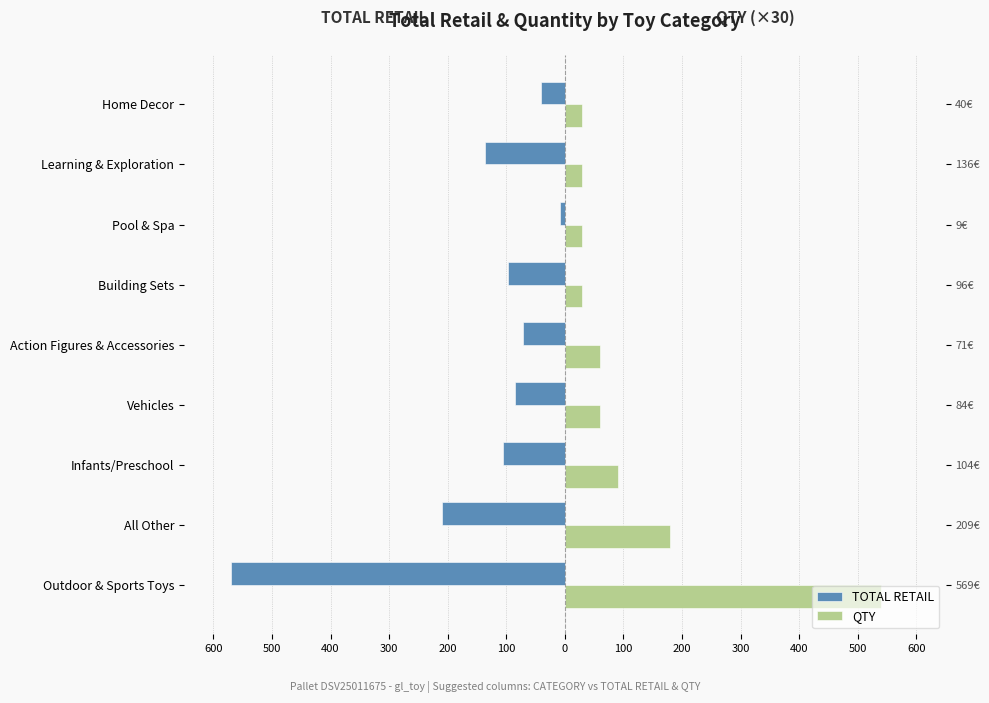

What is the value of the TOTAL RETAIL bar at the 7th from the left?

-9.0